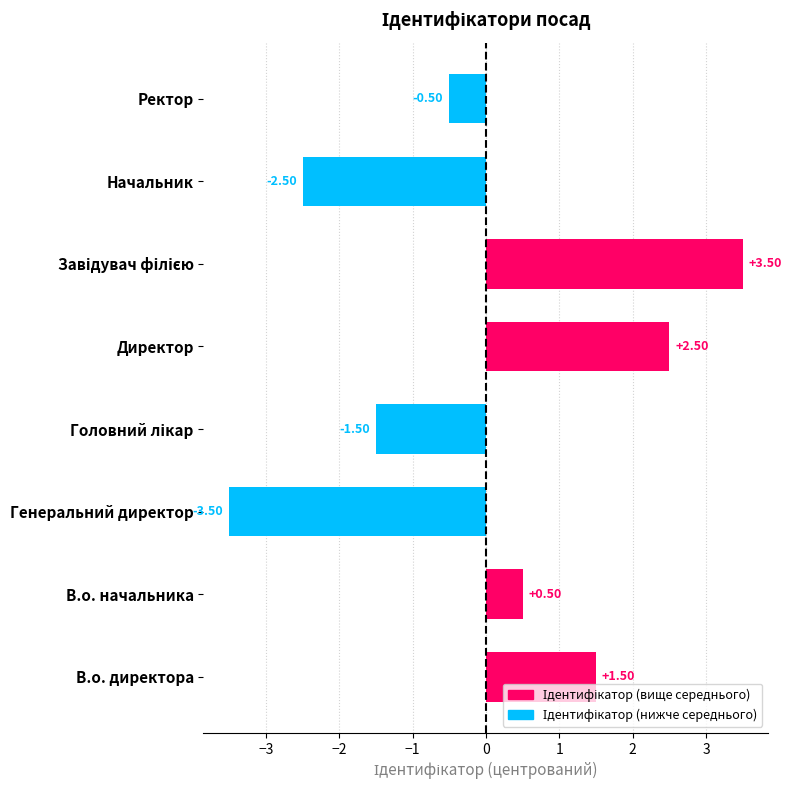

Between Ректор and Начальник, which is larger?

Ректор